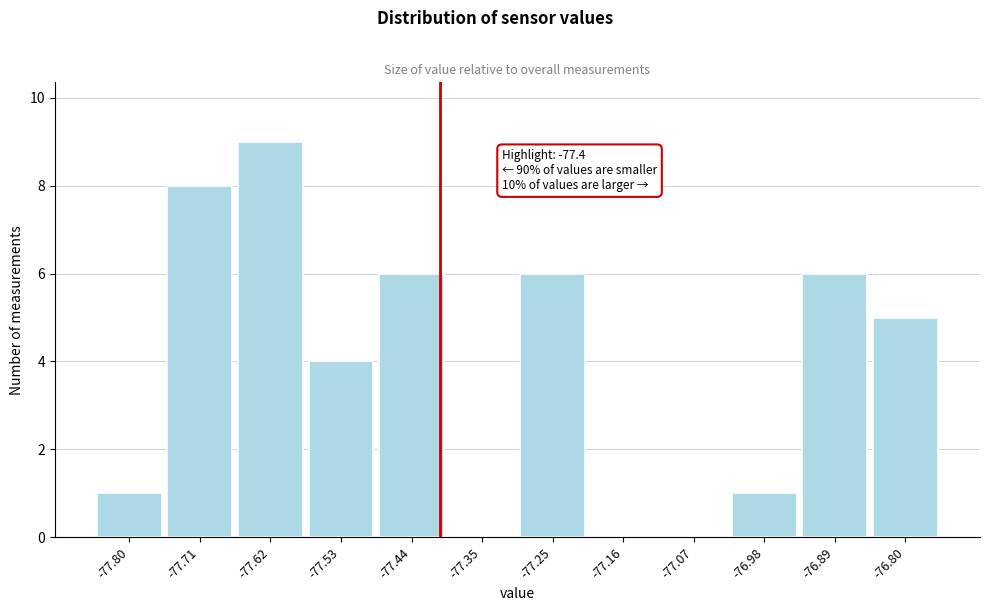

Which range on the x-axis has the tallest bar?

-77.67 to -77.57